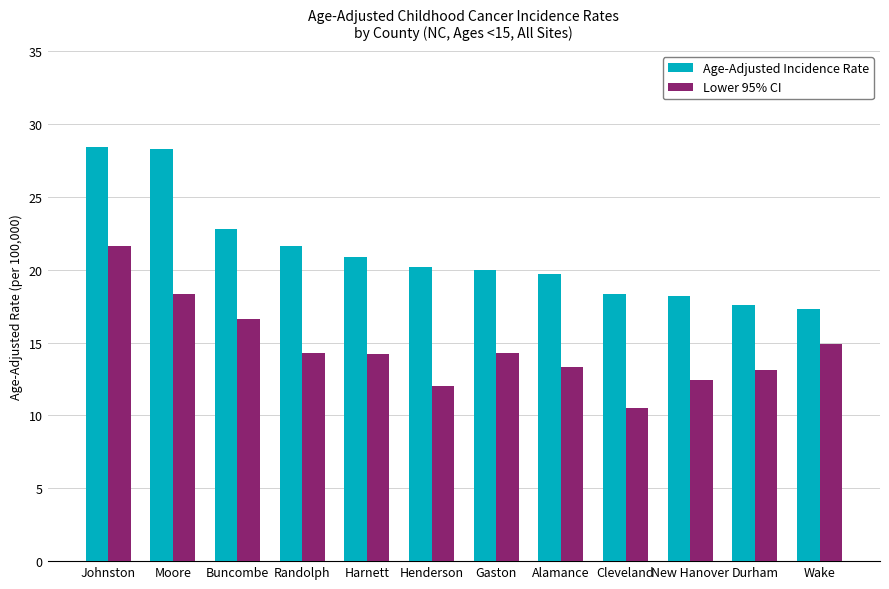

What is the minimum value shown in the chart?

10.5